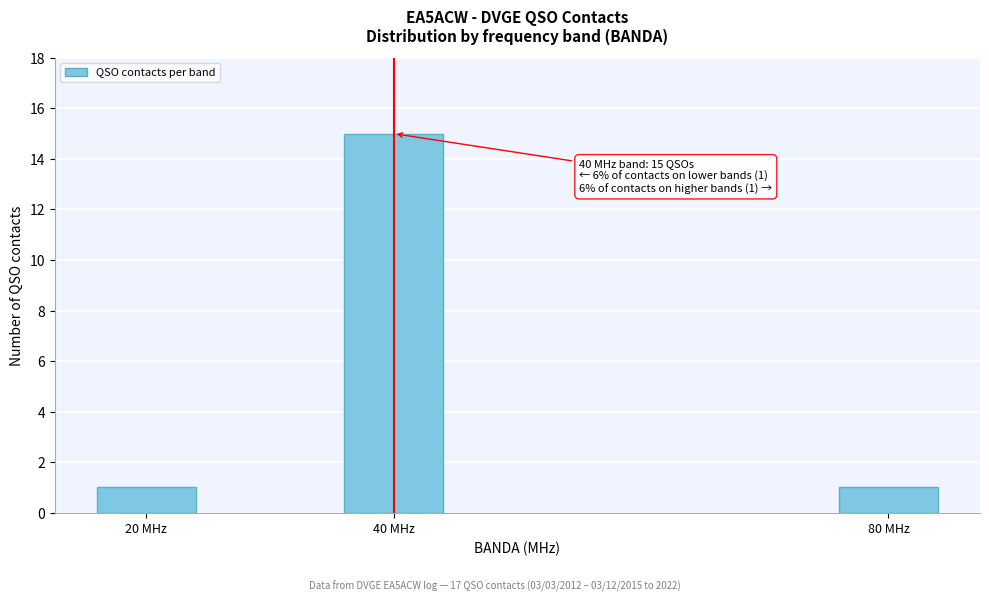

Reading right to left, transcribe all the data shown in this chart.

80 MHz=1	40 MHz=15	20 MHz=1